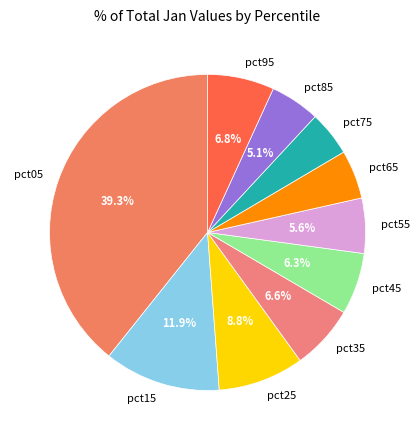

True or false: pct45 accounts for 6% of the total.

True